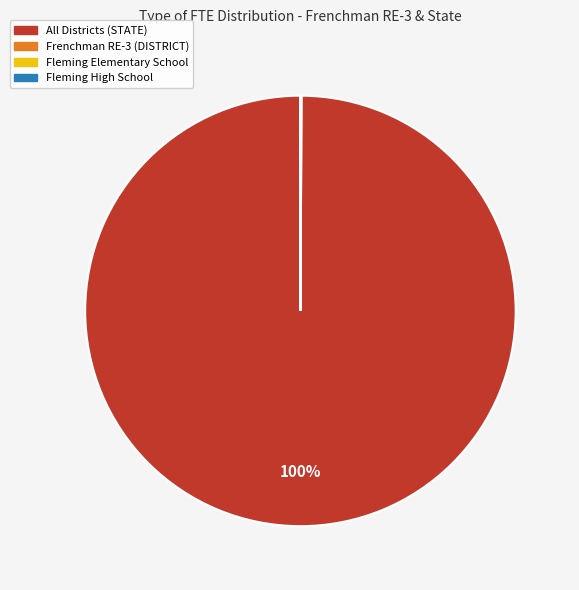

The All Districts (STATE) slice represents 92% of the pie. True or false?

False